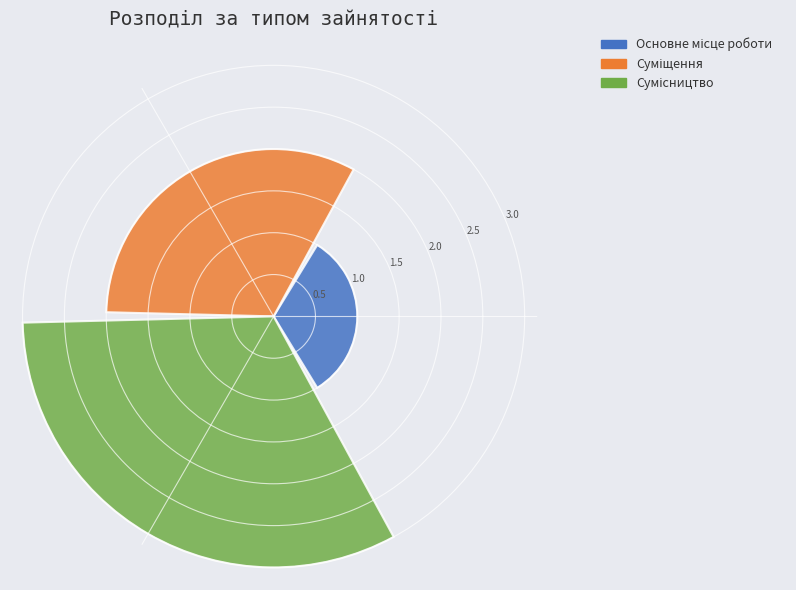

What is the sum of all values?

6